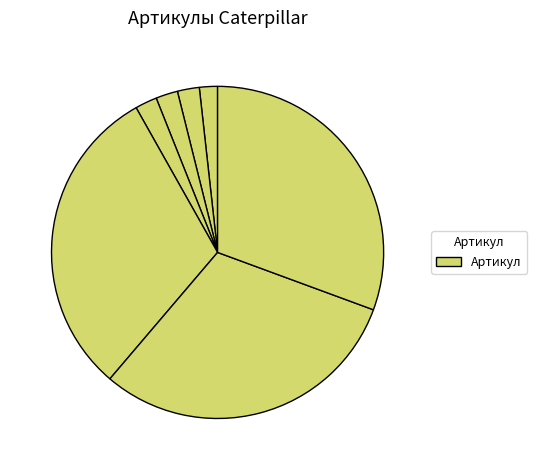

Which category has the biggest portion of the pie?

Коронка рыхлителя Caterpillar D9 E363M